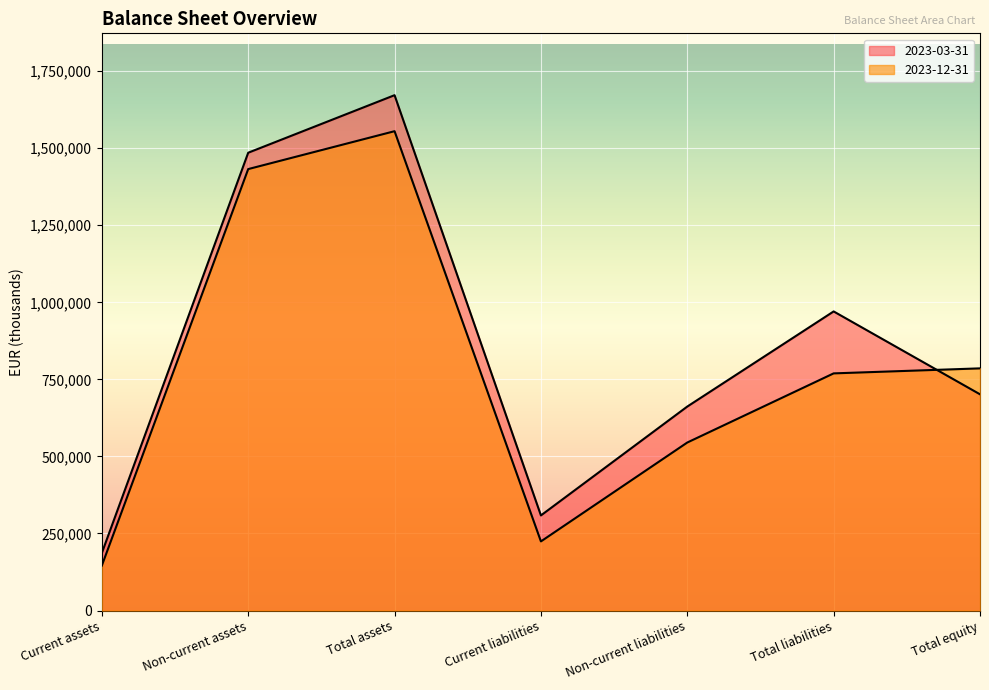

Is it true that 2023-03-31 equals 661848 at Non-current liabilities?

True